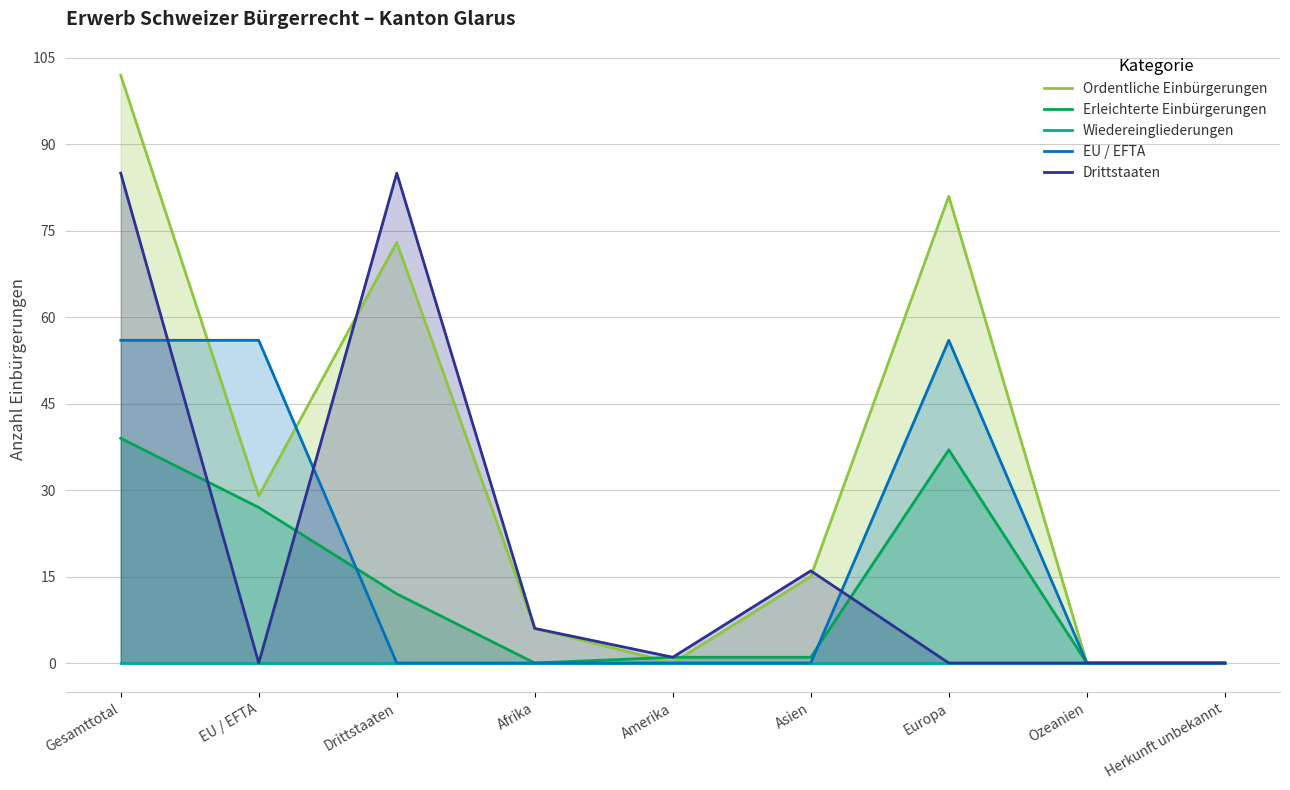

Where is the first local maximum for EU / EFTA?

Europa